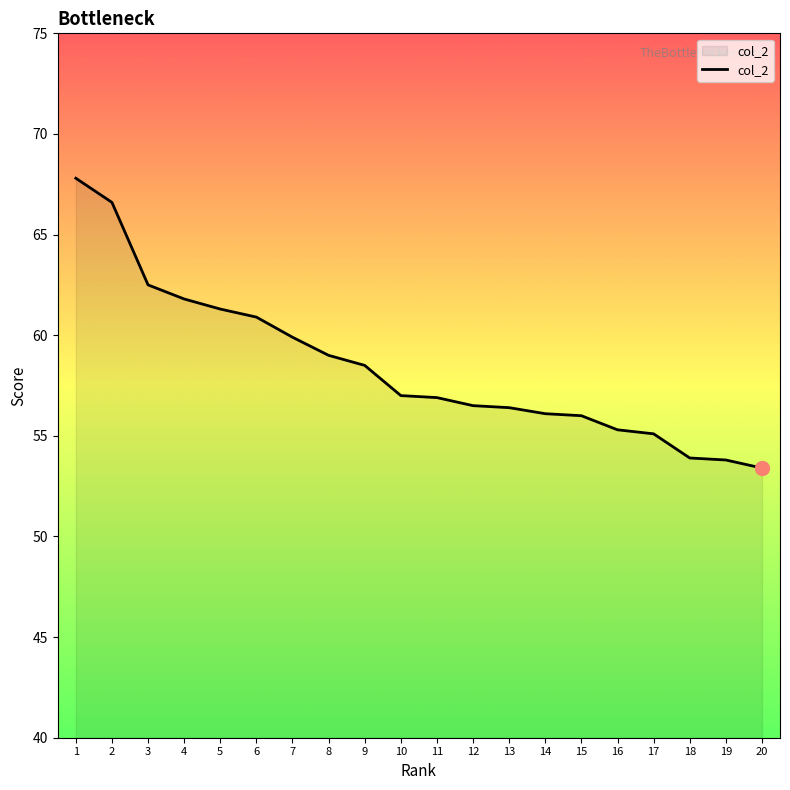

What is the minimum value shown in the chart?

53.4